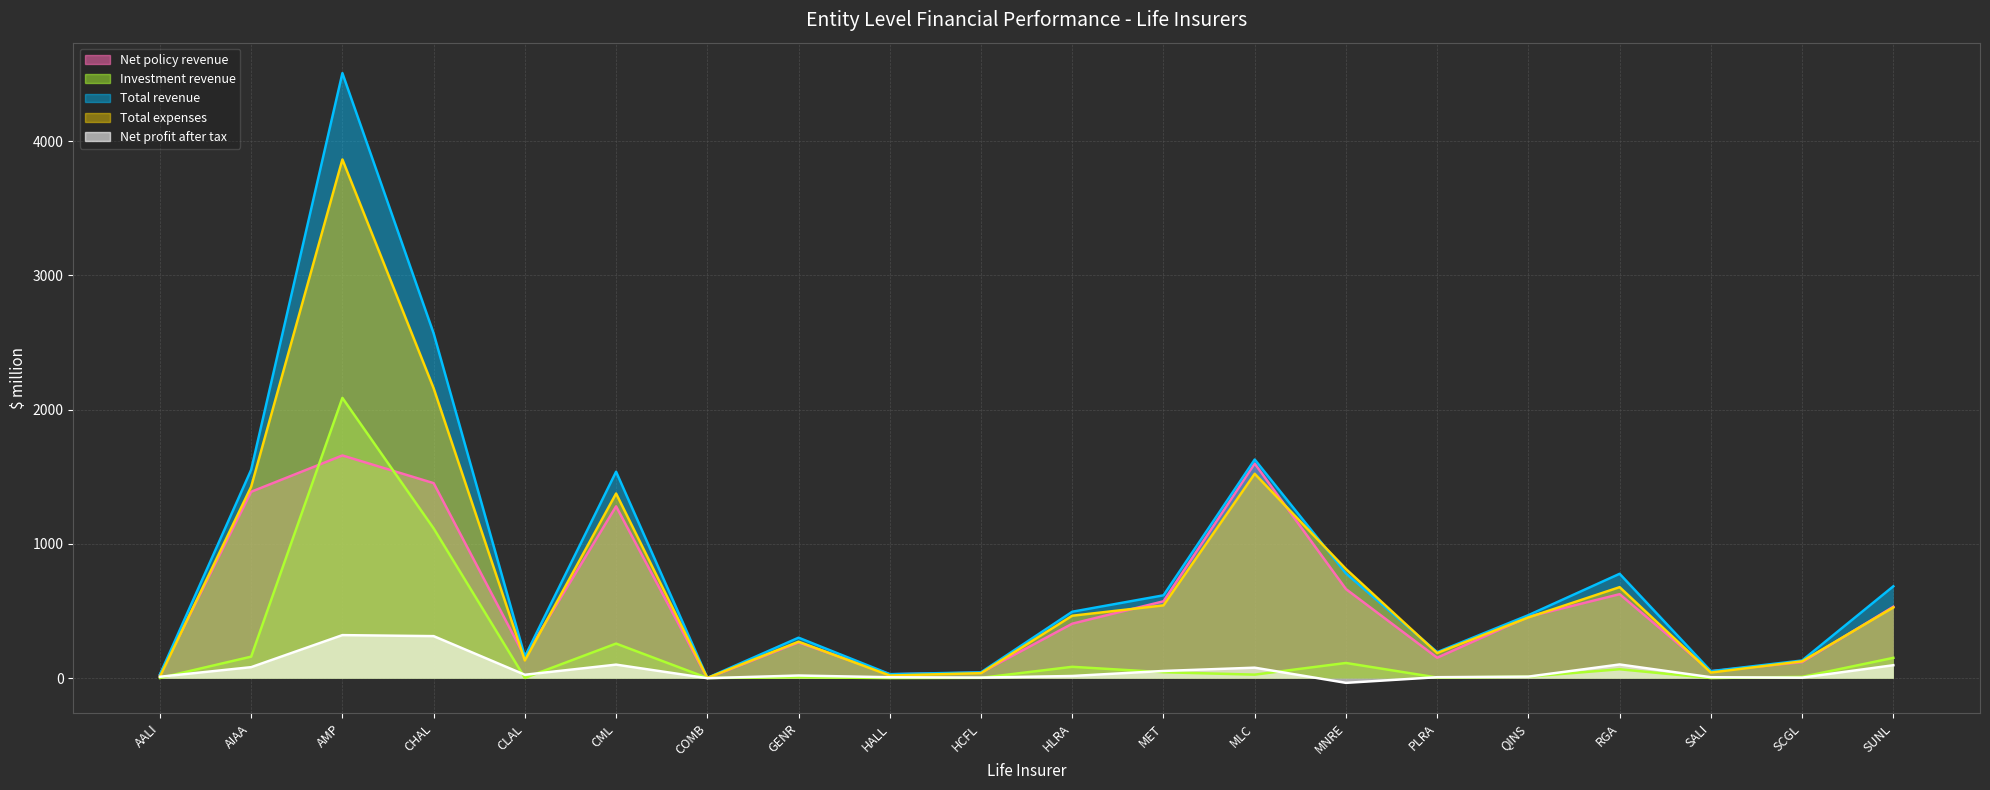

Reading left to right, list all the values displayed in this chart.

Net policy revenue: 26.0	1388.3	1658.8	1452.5	158.4	1279.8	0.5	266.5	29.1	41.2	406.0	572.6	1598.4	663.8	152.4	457.8	625.6	51.2	120.2	532.2
Investment revenue: 1.9	160.6	2087.3	1115.5	2.3	257.9	1.9	6.8	1.1	2.8	84.9	44.5	26.6	113.4	5.2	11.8	66.7	1.4	9.9	151.6
Total revenue: 27.9	1552.1	4505.6	2568.1	160.7	1537.6	2.4	301.7	30.2	44.0	495.1	617.2	1628.3	780.8	194.1	469.7	777.5	52.6	131.8	684.2
Total expenses: 12.4	1426.0	3862.9	2159.5	132.3	1375.3	1.8	271.9	20.0	37.5	465.2	542.2	1522.2	813.2	187.3	452.6	678.0	42.1	125.7	526.6
Net profit after tax: 10.9	82.3	320.9	313.3	25.8	101.1	0.2	20.1	7.2	4.7	16.6	54.0	78.4	-34.5	7.6	12.0	102.3	7.4	4.3	96.7